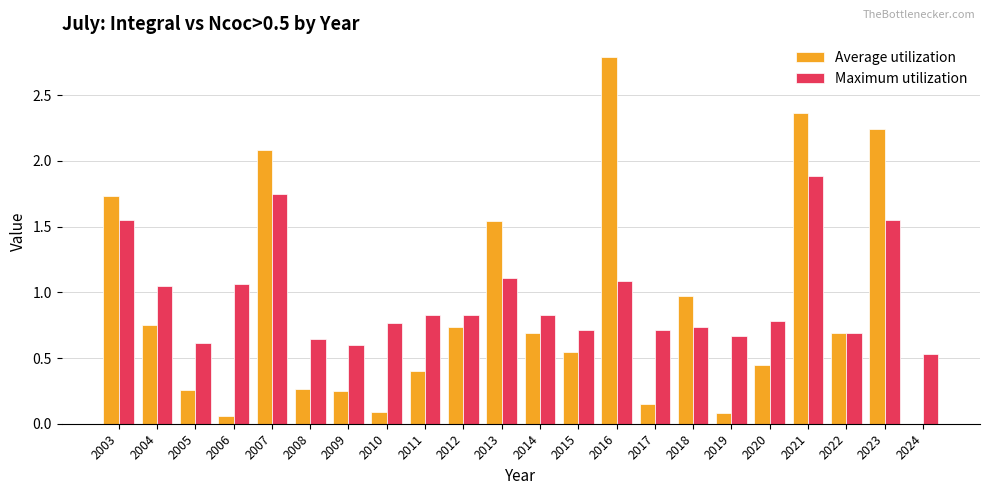

What are all the series names shown in the legend?

Average utilization, Maximum utilization